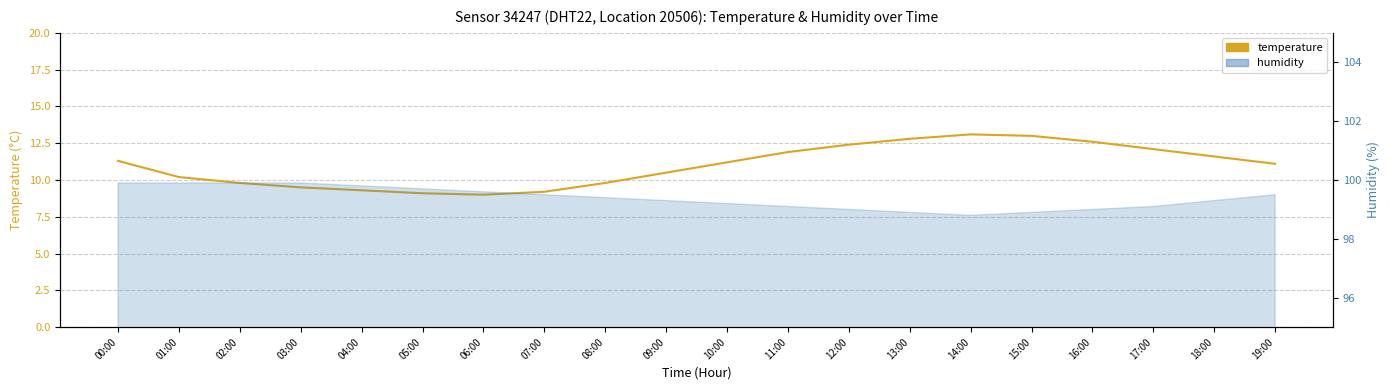

At which label does the data first exceed 11?

00:00